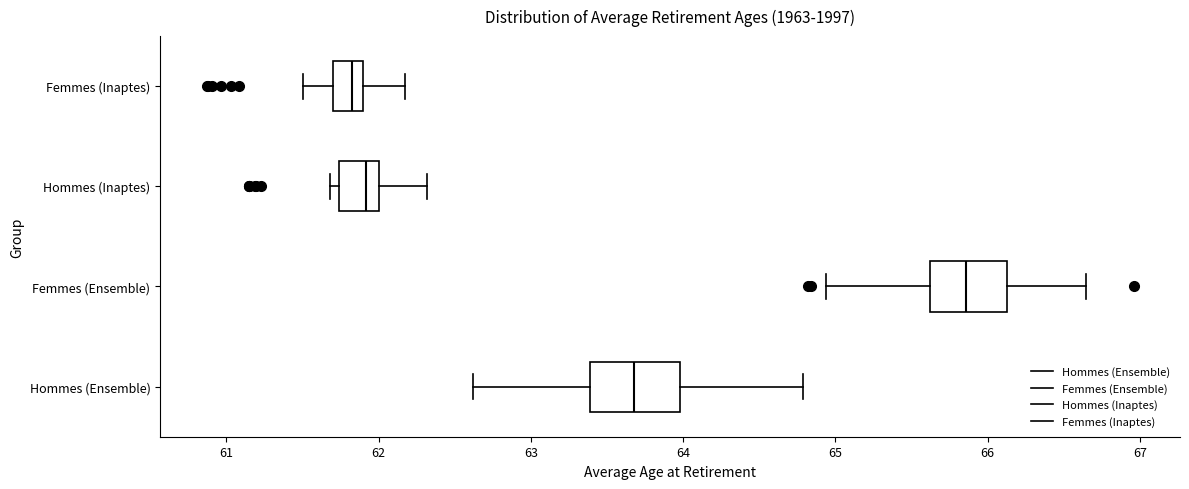

Reading bottom to top, transcribe this box plot: for each box, give where its median line is, the range the box spans, and where its two whiskers end, as read against the x-axis. The values are not printed on the chart, so give them approximately, as read against the axis.

Hommes (Ensemble): median 63.7, box 63.4 to 64.0, whiskers 62.6 to 64.8
Femmes (Ensemble): median 65.9, box 65.6 to 66.1, whiskers 64.9 to 66.7
Hommes (Inaptes): median 61.9, box 61.7 to 62.0, whiskers 61.7 (just left of the box's left edge) to 62.3
Femmes (Inaptes): median 61.8, box 61.7 to 61.9, whiskers 61.5 to 62.2